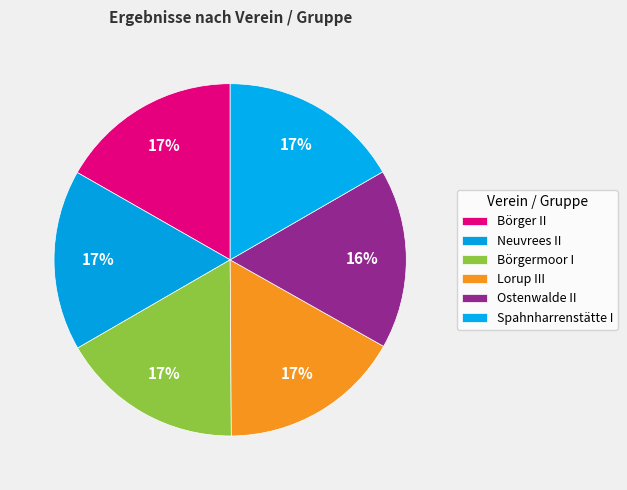

How many slices are in this pie chart?

6